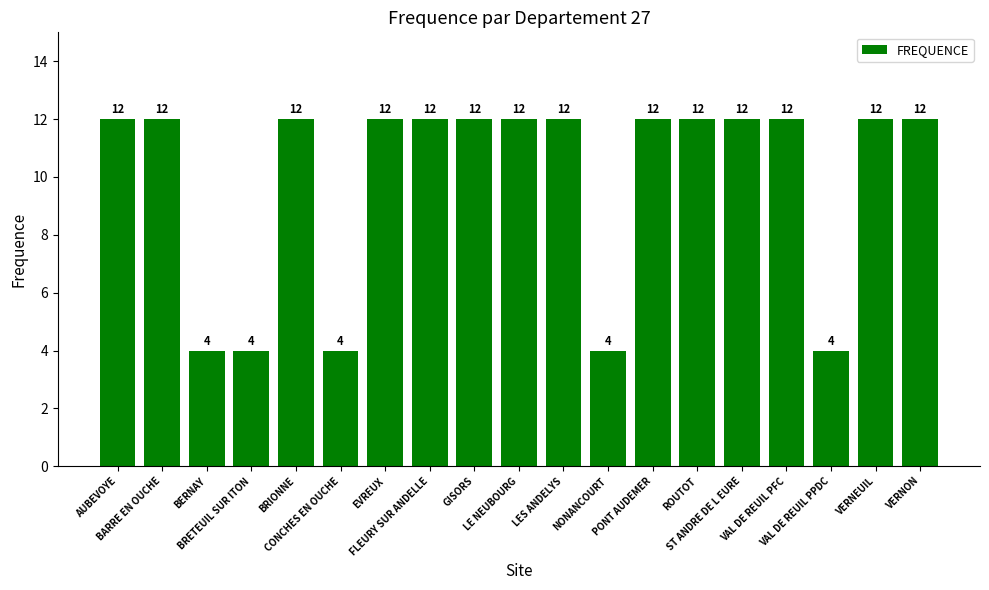

Which has a higher value, VAL DE REUIL PPDC or ROUTOT?

ROUTOT